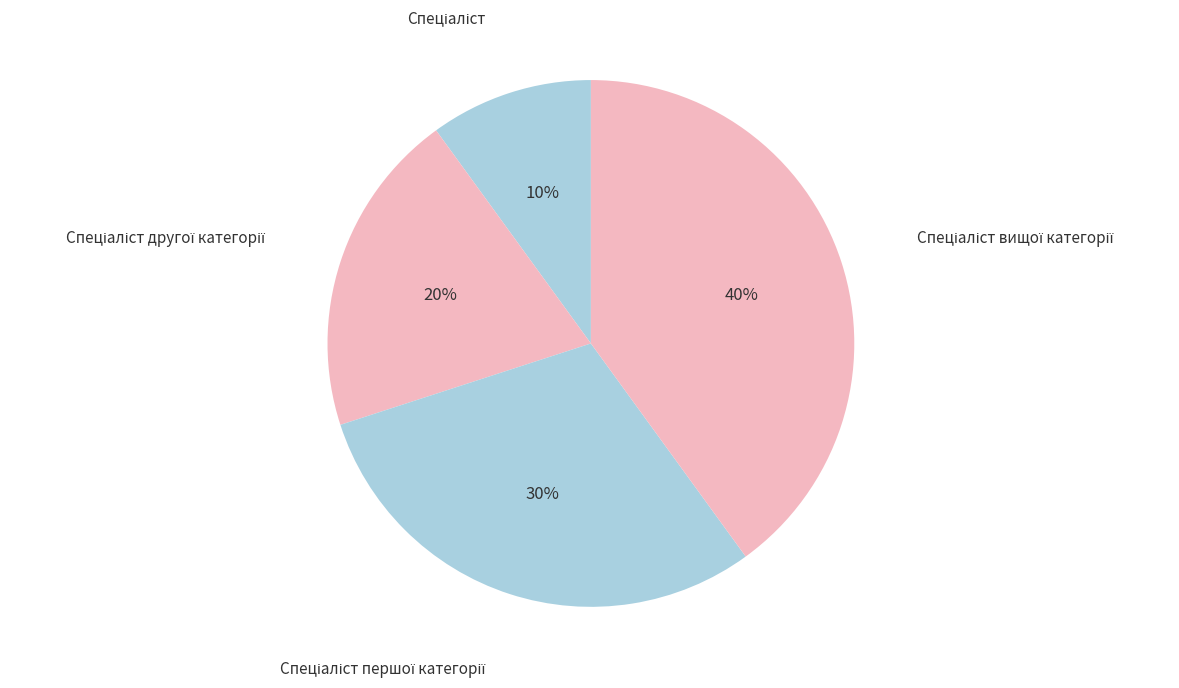

Is there any slice that represents more than half of the pie?

No